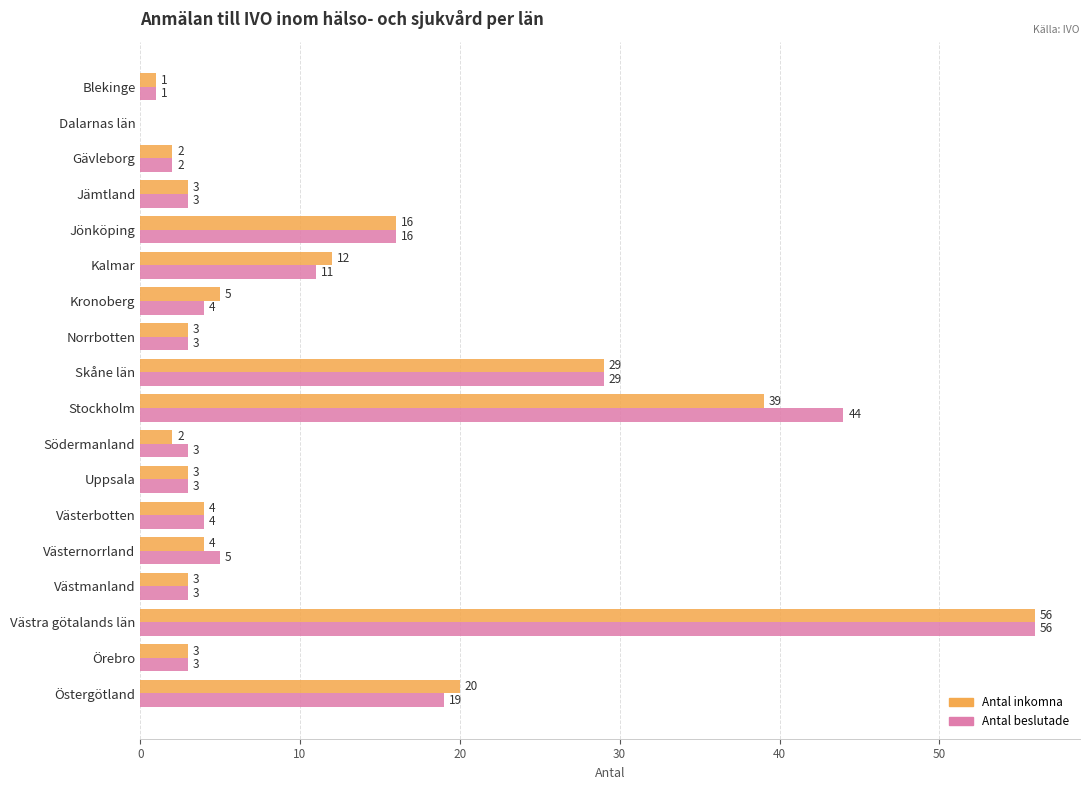

What is the average value of the Antal beslutade series?

12